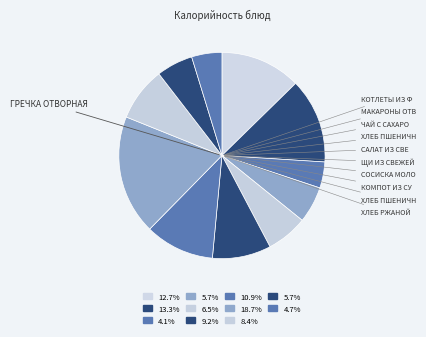

Count the number of slices in the pie.

11